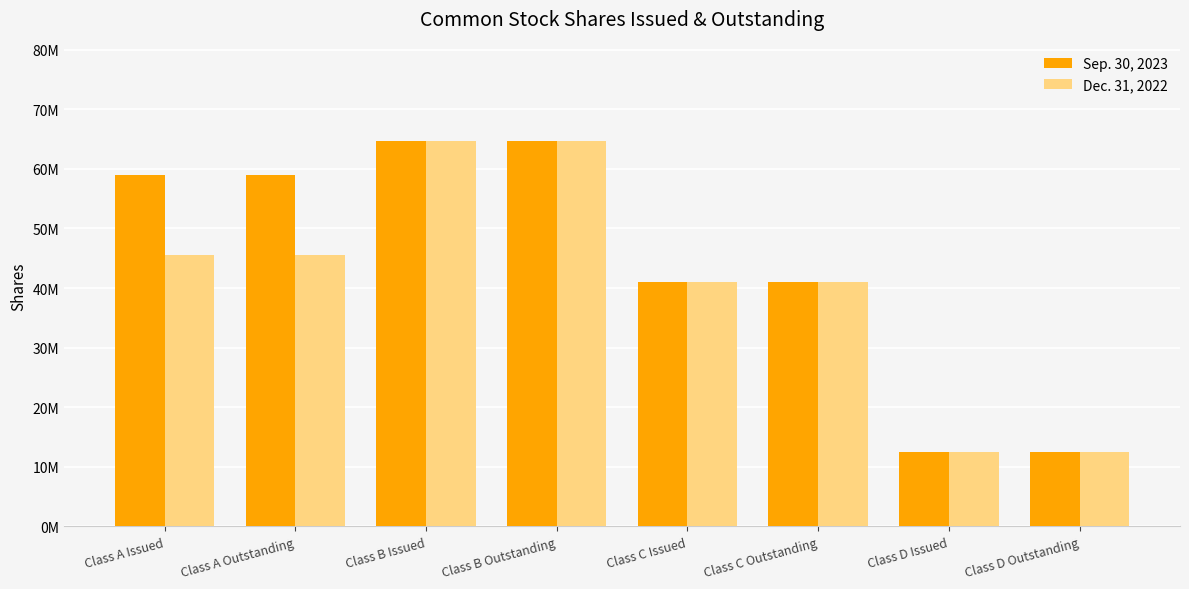

What are all the series names shown in the legend?

Sep. 30, 2023, Dec. 31, 2022